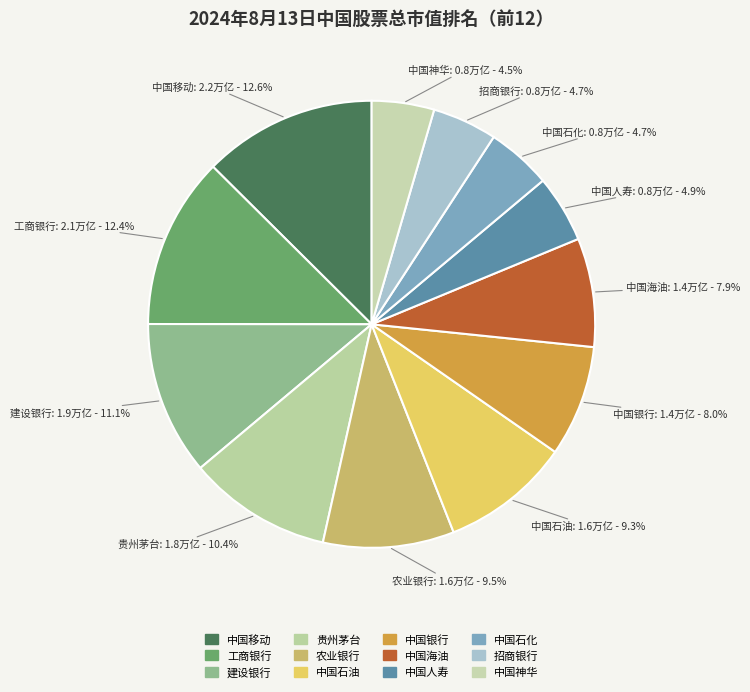

Does 工商银行 account for over 50% of the chart?

No